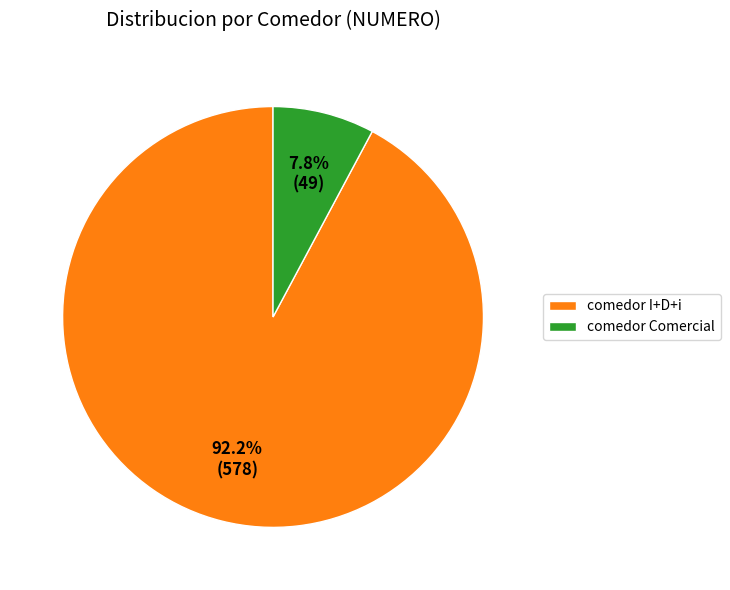

What percentage is NOT represented by comedor Comercial?

92.2%